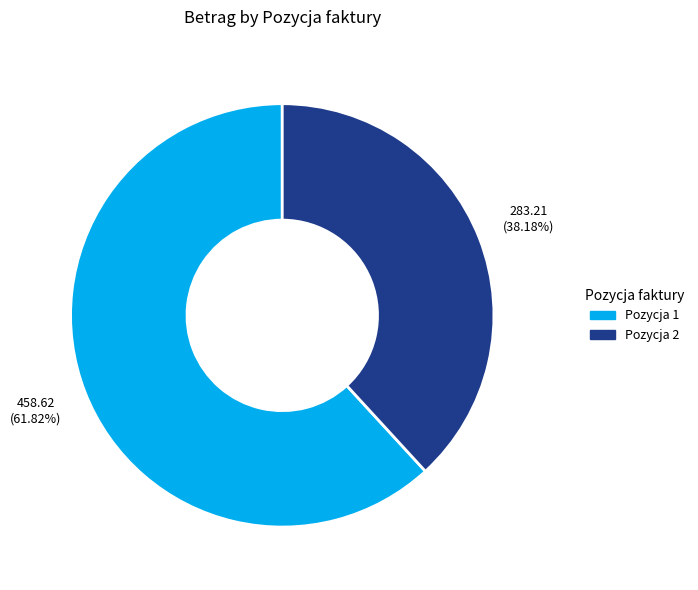

What is the ratio of the value at Pozycja 1 to the value at Pozycja 2?

1.6